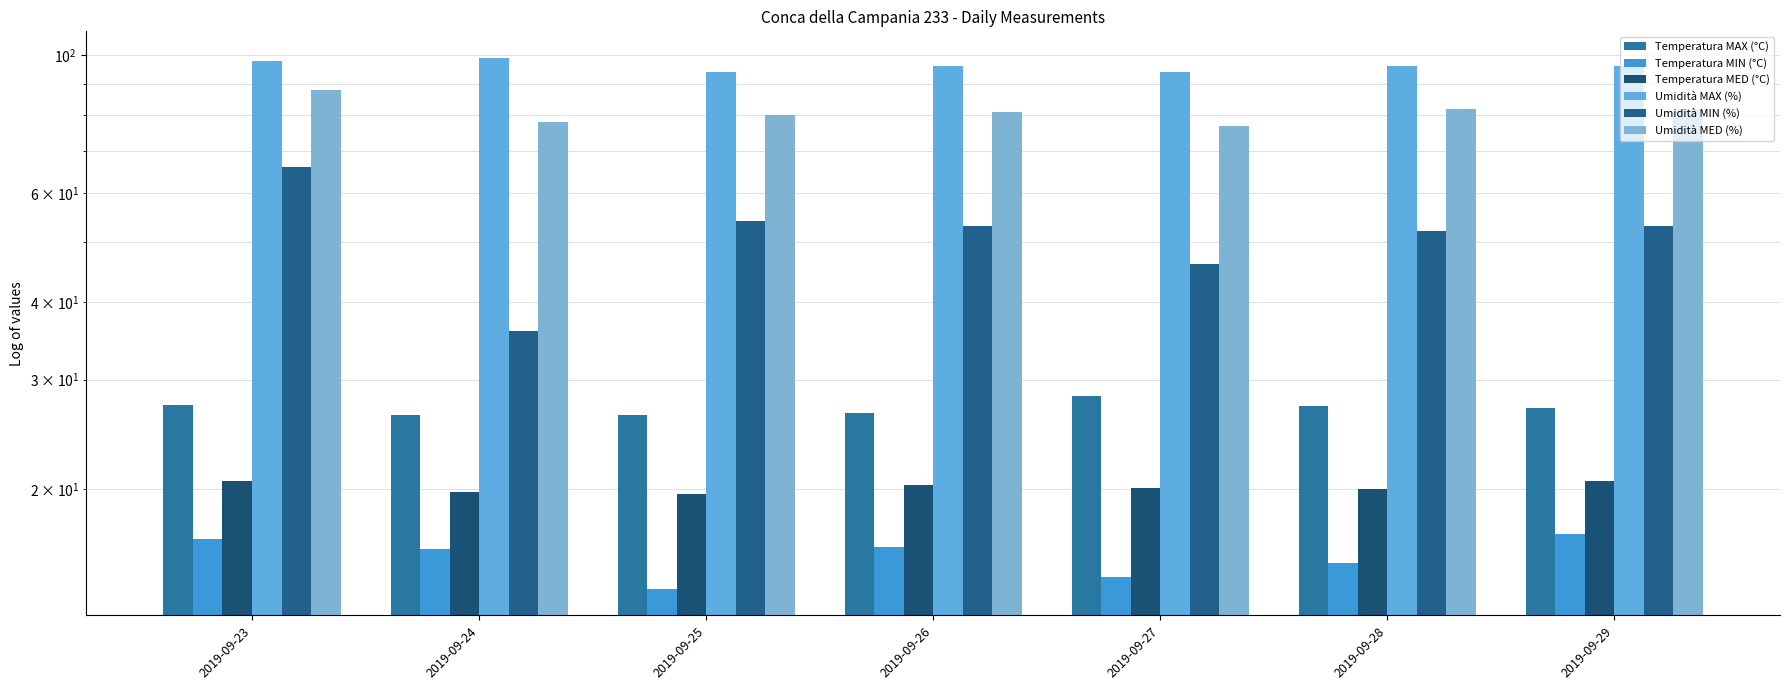

True or false: Temperatura MIN (°C) has a value of 13.8 at 2019-09-25.

True